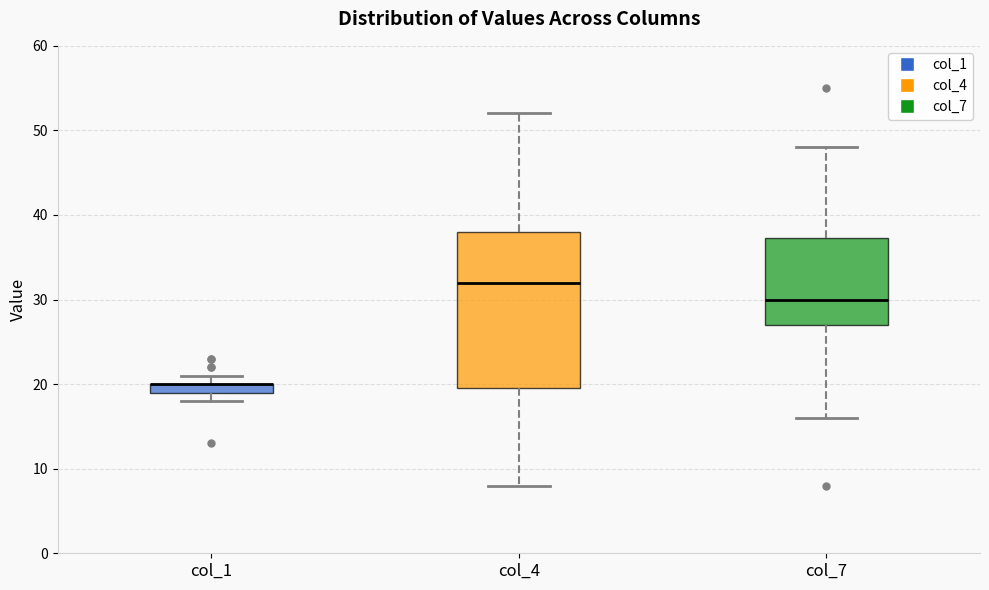

Which box is the tallest, from its lower edge to its upper edge?

col_4